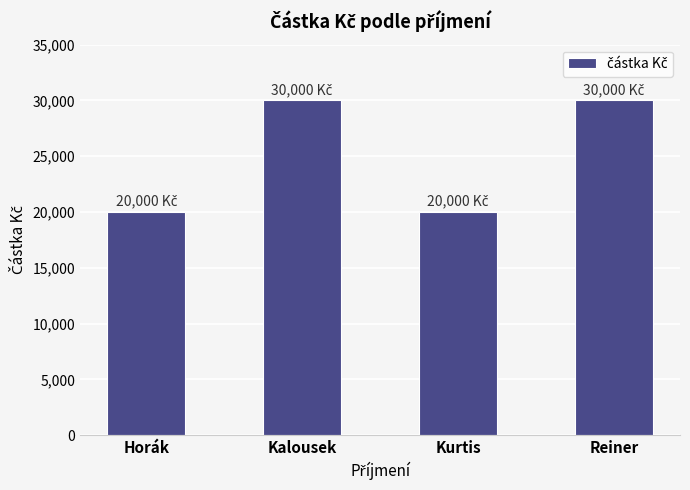

True or false: the data shows 41795 at Reiner.

False